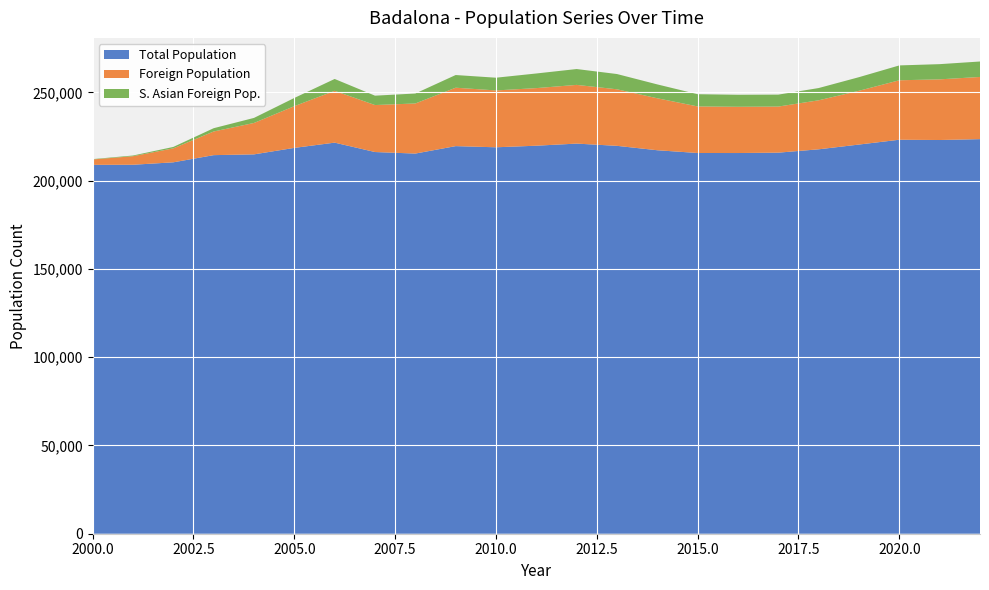

Reading left to right, what are all the values shown in this chart?

Total Population: 208944	208994	210370	214440	214874	218553	221520	216201	215329	219547	218886	219786	220977	219708	217210	215654	215634	215848	217741	220440	223166	223006	223506
Foreign Population: 3055	4840	7919	13394	17788	23625	29345	26607	28373	33085	32203	32620	33253	32023	29437	26375	26193	26107	27758	30452	33678	34361	35215
S. Asian Foreign Pop.: 185	390	796	1861	2864	4652	6721	5315	5645	7186	7208	8289	8981	8647	7854	6921	6810	6764	6945	7713	8417	8610	8757